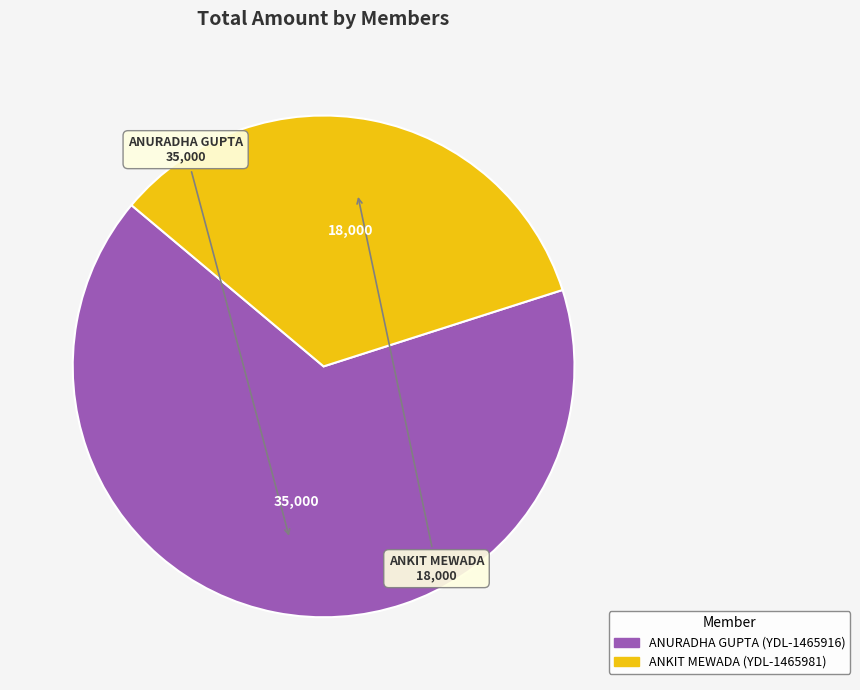

Is the sum of ANURADHA GUPTA and ANKIT MEWADA greater than half?

Yes